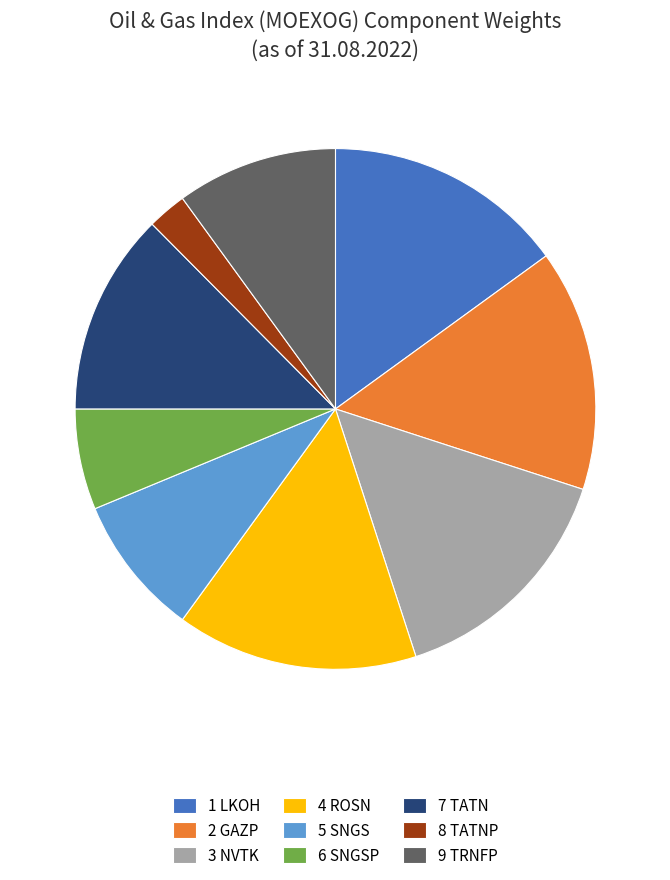

Which has a higher value, 8 TATNP or 5 SNGS?

5 SNGS